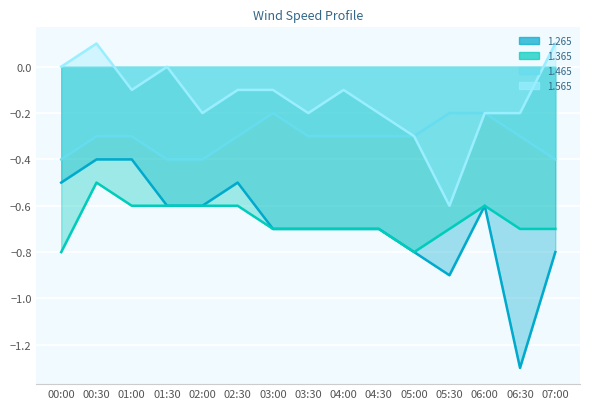

At how many categories does at least one series exceed 0?

2